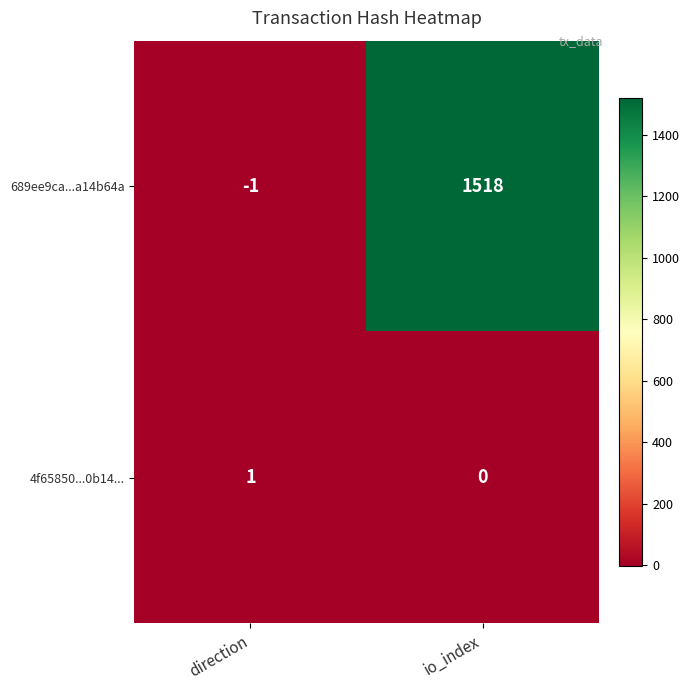

Which series has the largest total across all categories?

689ee9ca...a14b64a